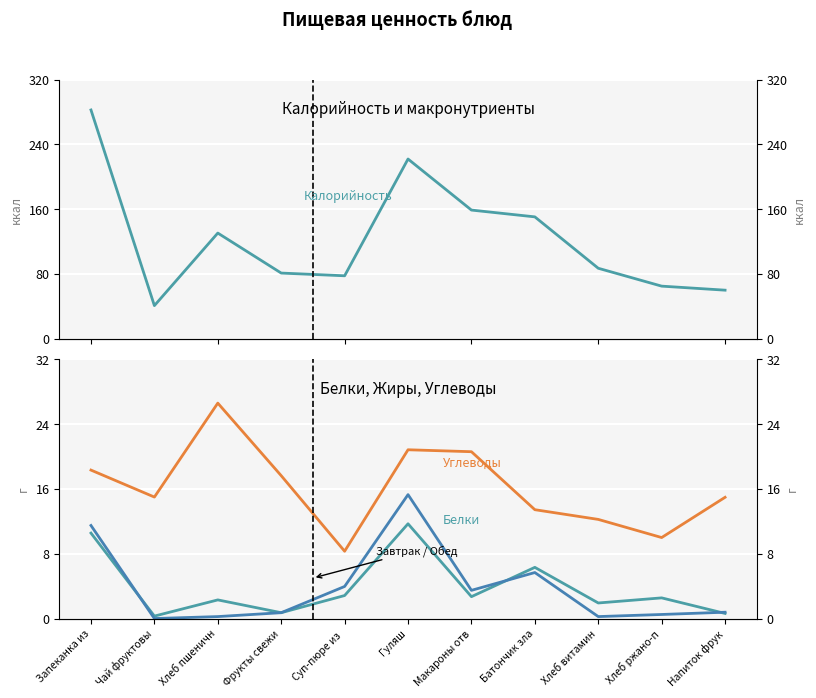

The value of Углеводы at Макароны отв is 14.3. True or false?

False